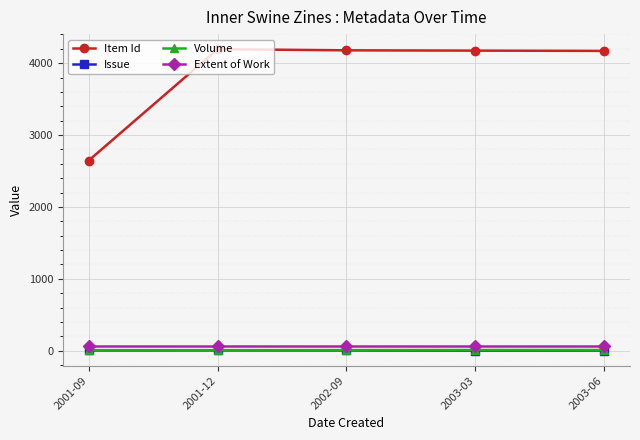

Does the chart have visible grid lines?

Yes